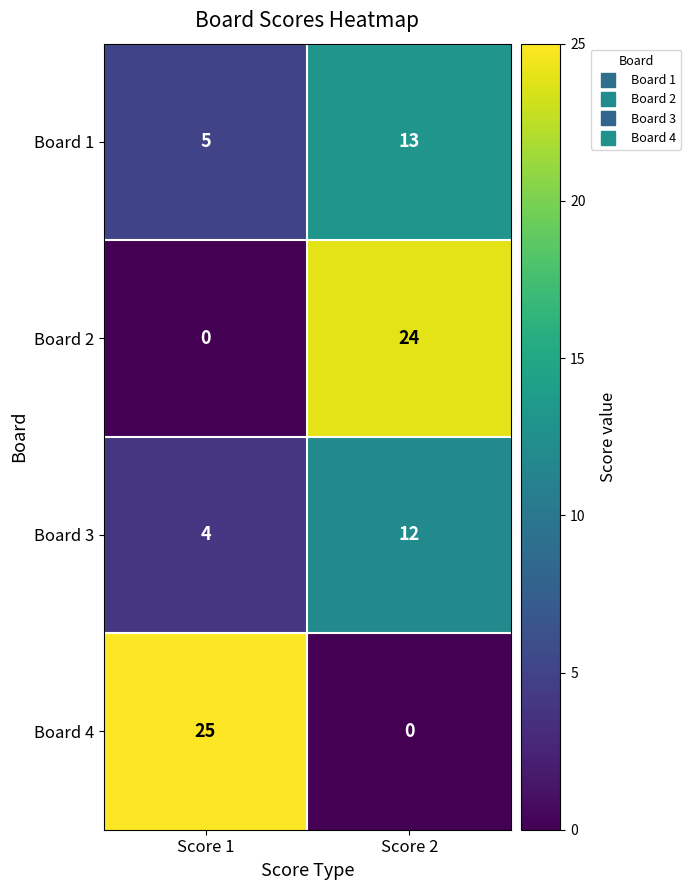

At how many categories does at least one series exceed 5?

2